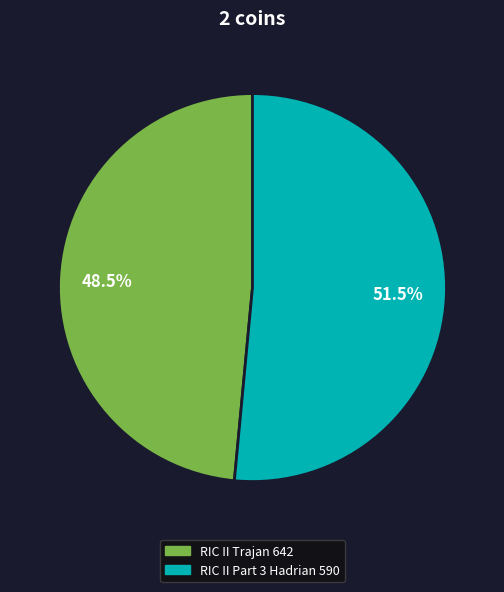

Rank the categories by value from highest to lowest.

RIC II Part 3 Hadrian 590, RIC II Trajan 642